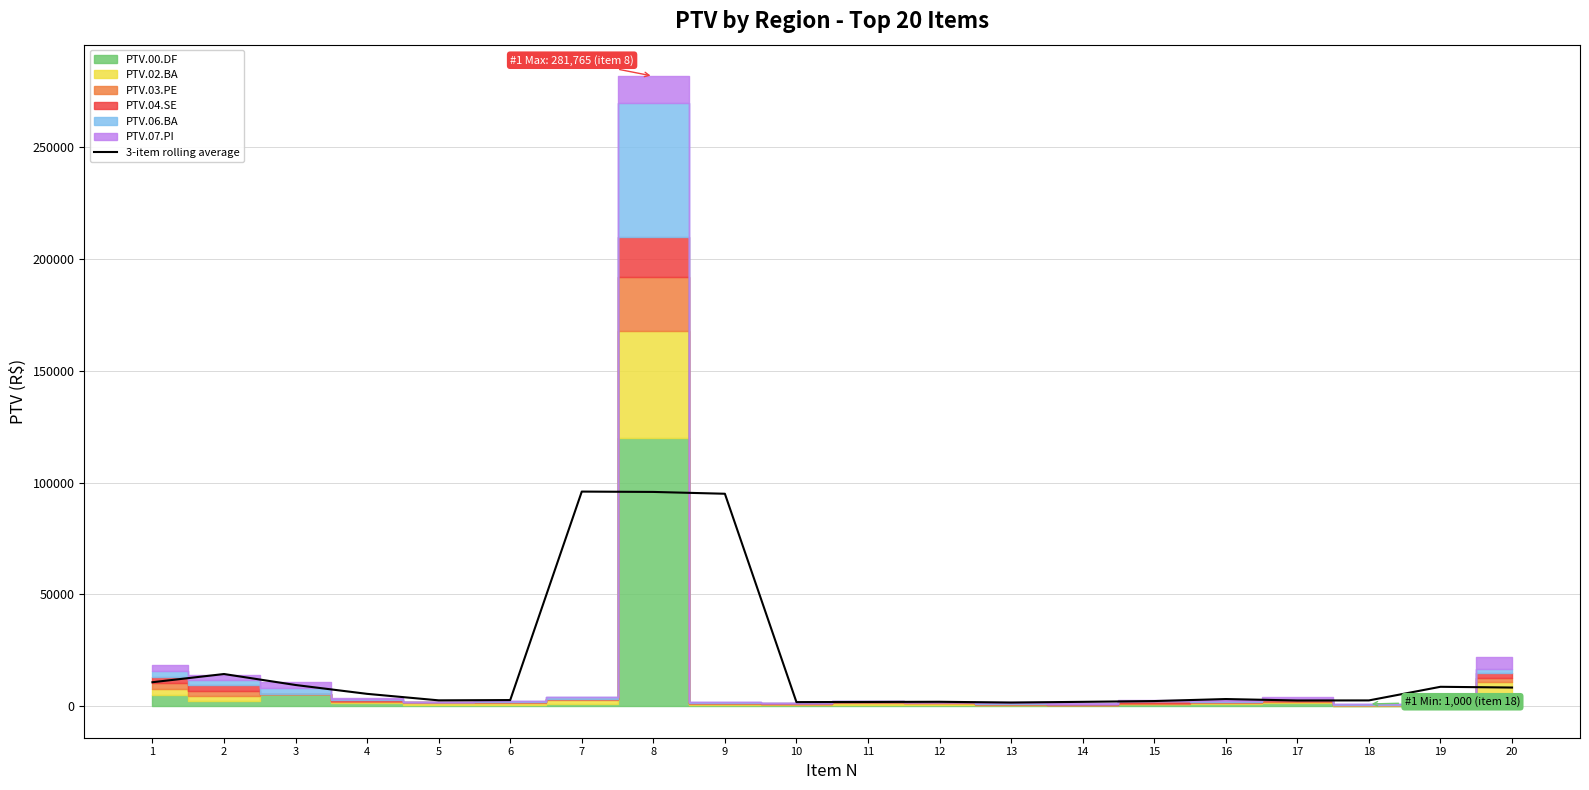

What is the highest value of the 3-item rolling average series?

95986.5